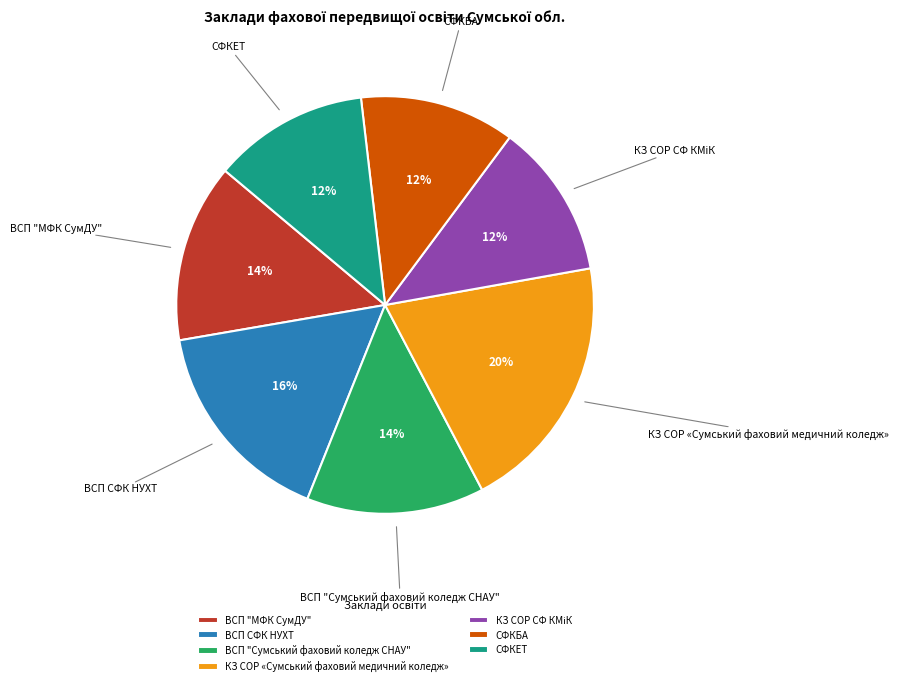

Count the number of slices in the pie.

7